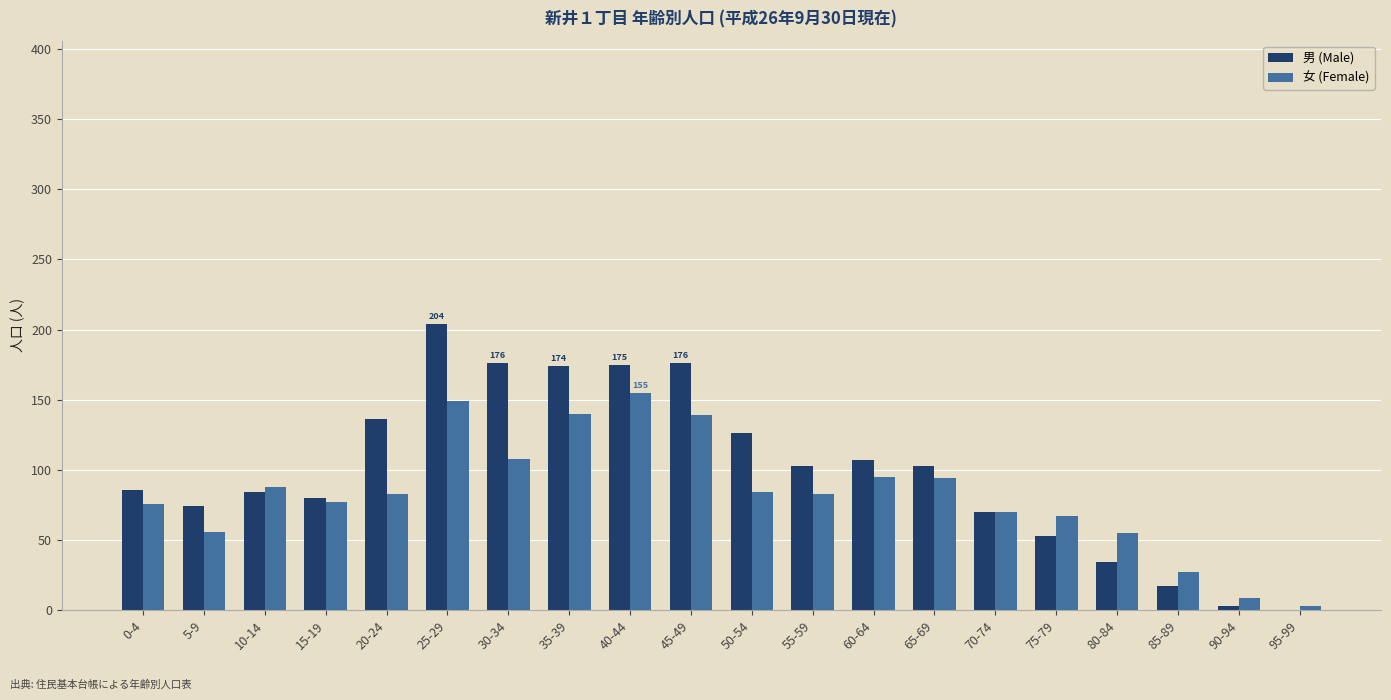

Is the value of 男 (Male) at 0-4 greater than the value of 女 (Female) at 60-64?

No